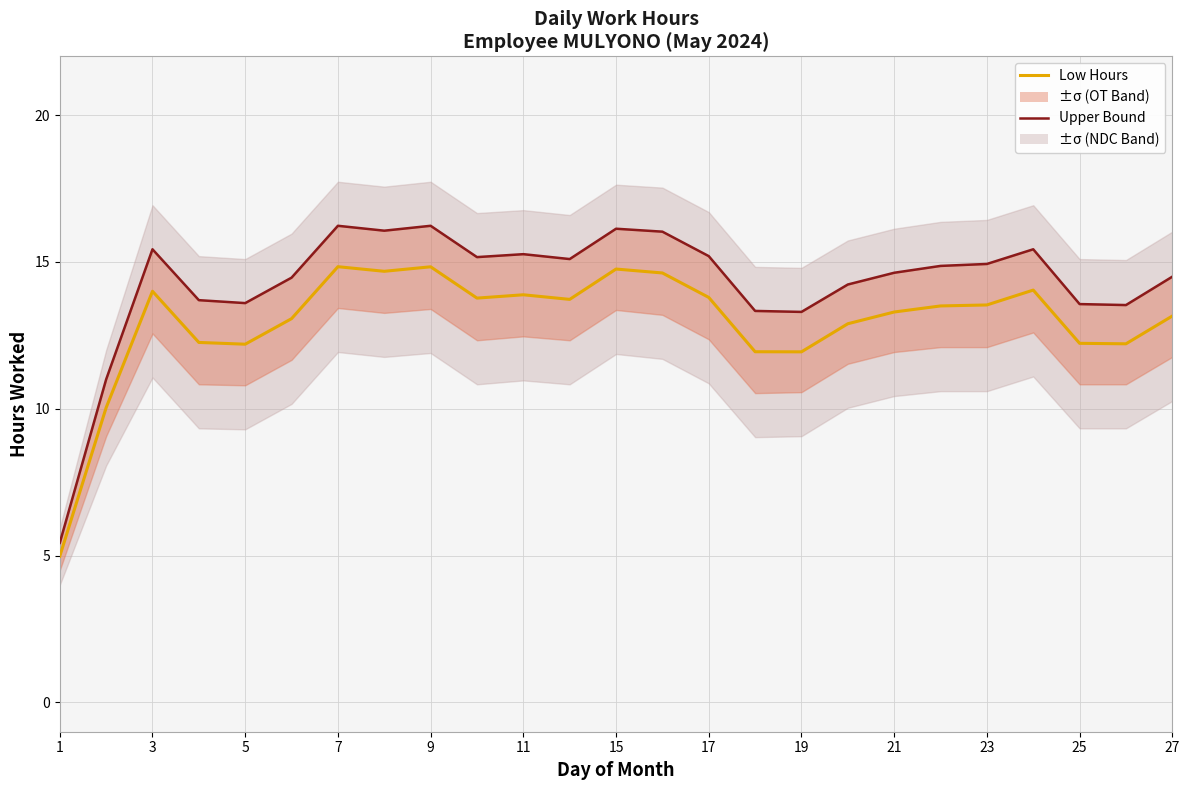

What is the difference between the maximum and minimum values in the Low Hours series?

9.9